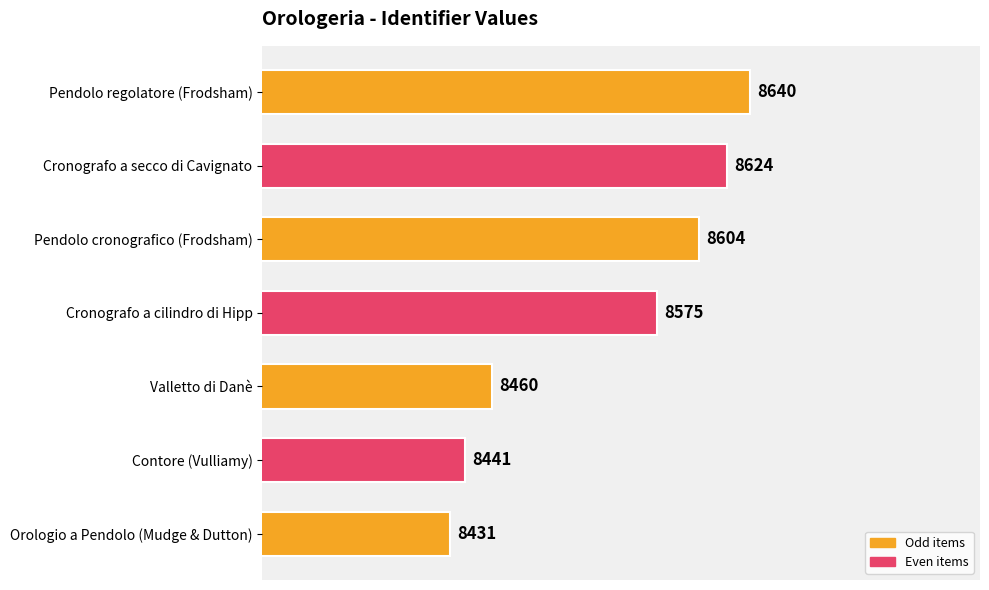

Reading top to bottom, list all the values displayed in this chart.

Pendolo regolatore (Frodsham)=8640	Cronografo a secco di Cavignato=8624	Pendolo cronografico (Frodsham)=8604	Cronografo a cilindro di Hipp=8575	Valletto di Danè=8460	Contore (Vulliamy)=8441	Orologio a Pendolo (Mudge & Dutton)=8431